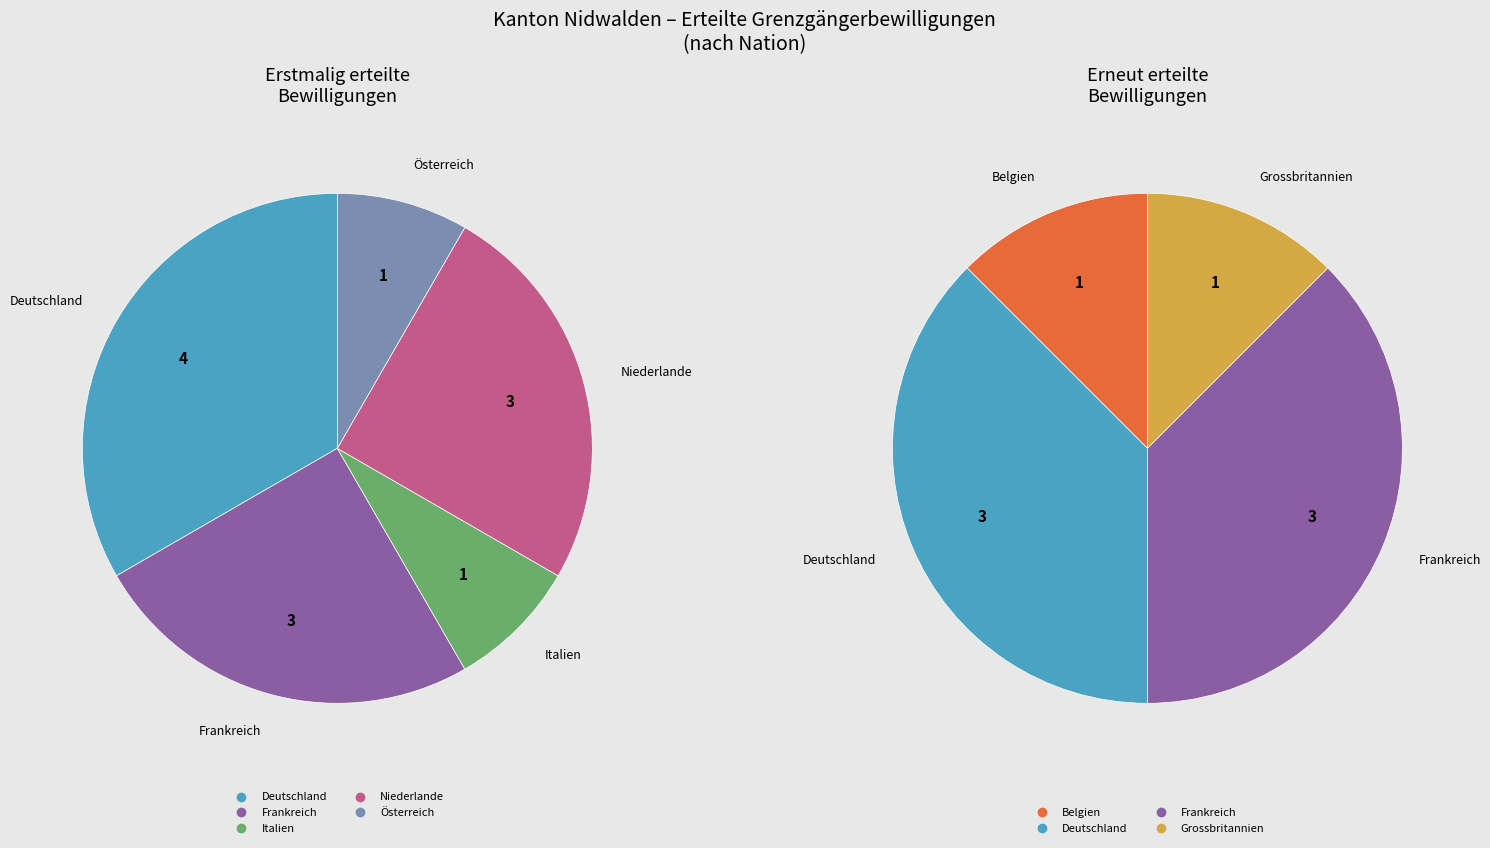

To the nearest percent, what is the difference between the largest and smallest slice percentages?

30%